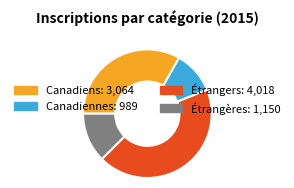

Do Canadiens and Étrangers together represent more than half of the pie?

Yes